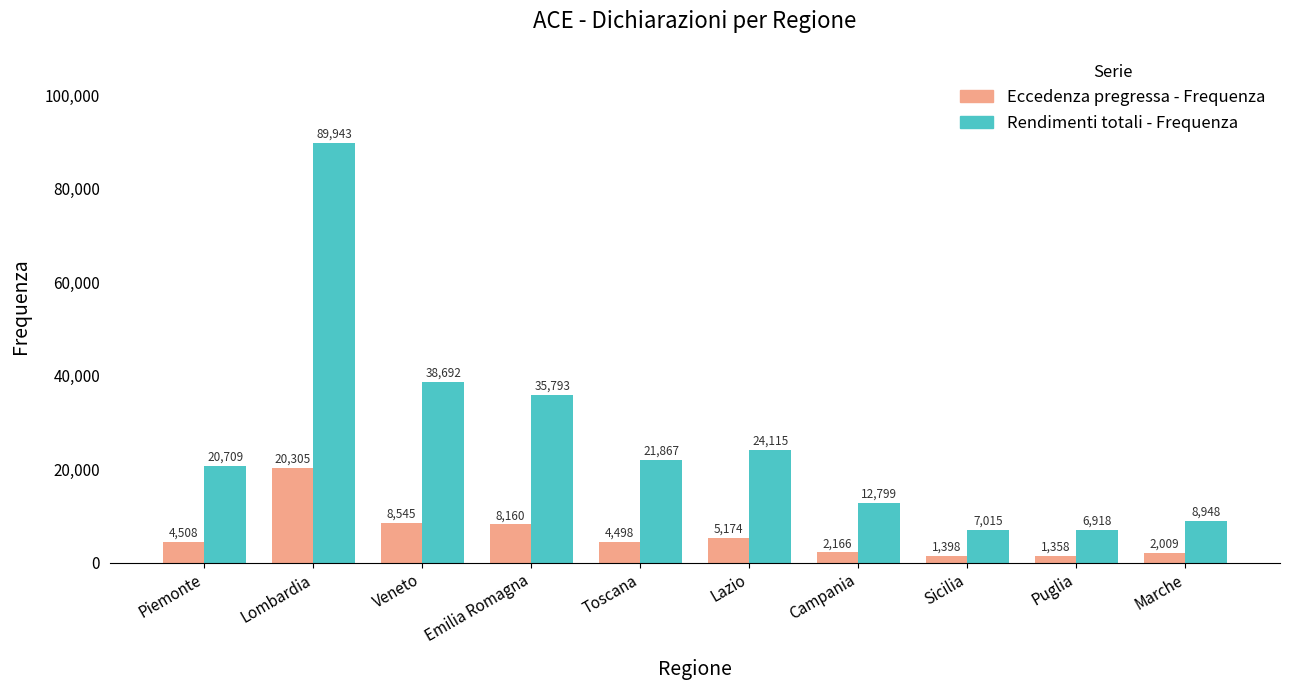

At how many categories does at least one series exceed 89054?

1